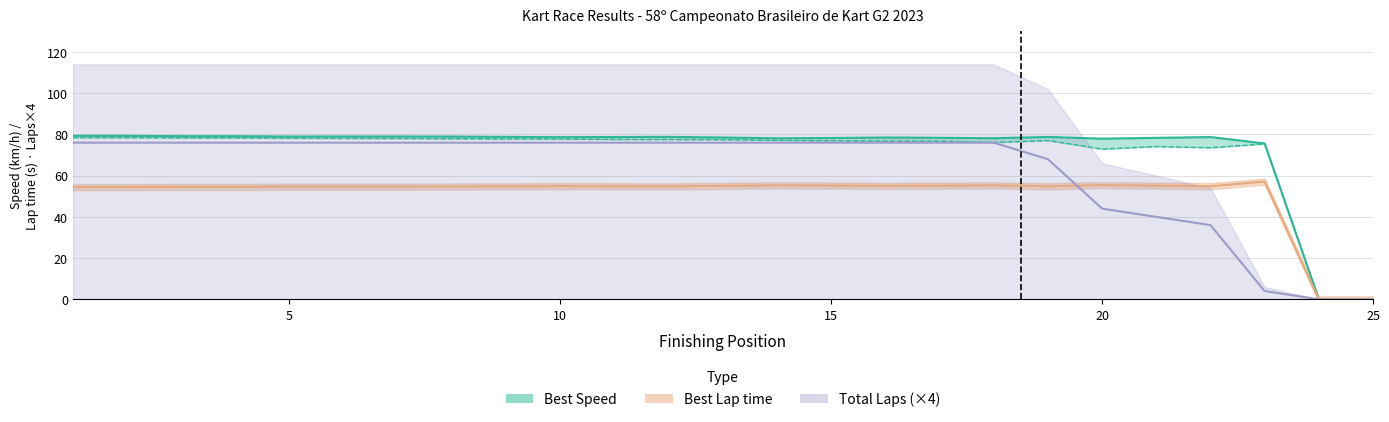

True or false: Total Laps and Average Speed cross at least once.

False